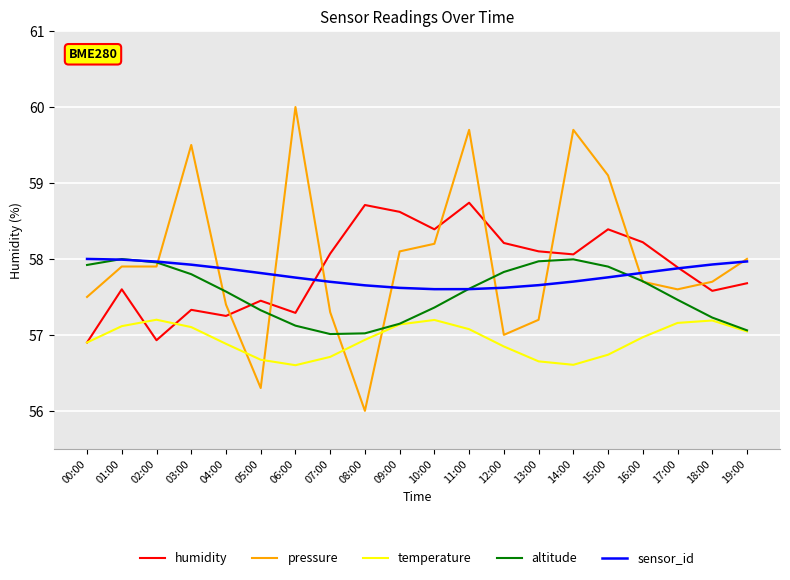

True or false: temperature and pressure cross at least once.

True